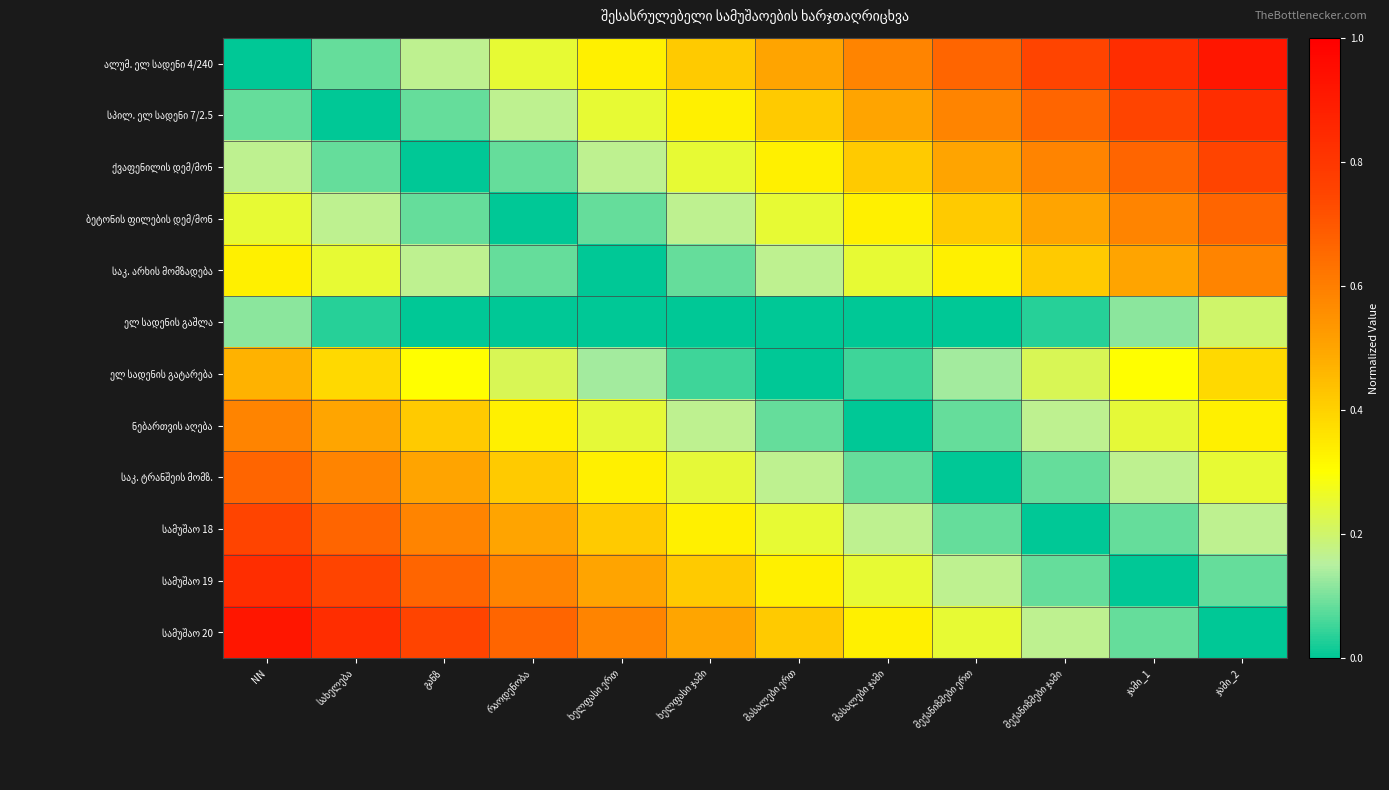

Where is სპილ. ელ სადენი 7/2.5 nearest to the value 0?

სახელება